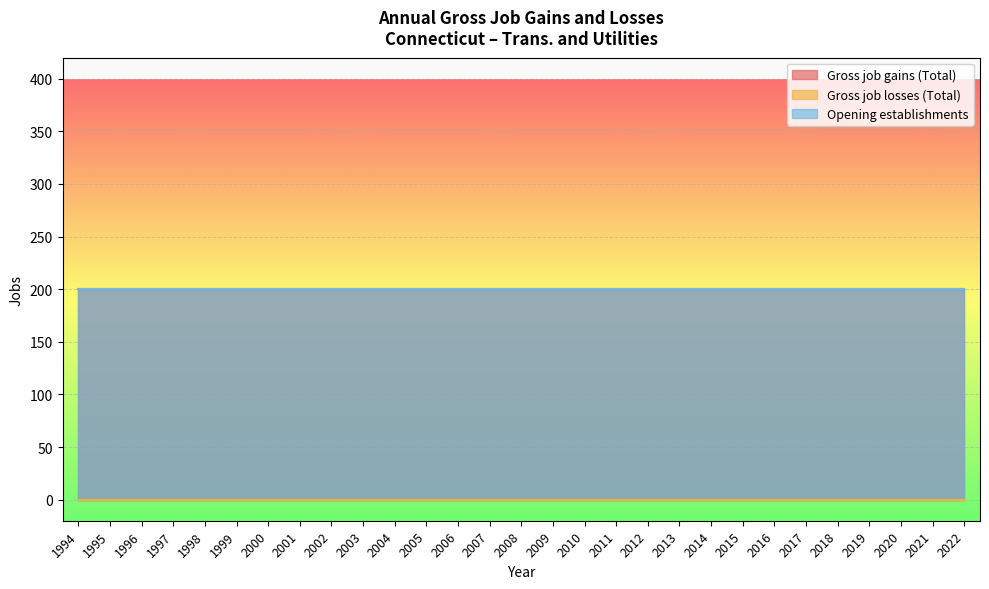

Reading left to right, what are all the values shown in this chart?

Gross job gains (Total): 1994=200	1995=200	1996=200	1997=200	1998=200	1999=200	2000=200	2001=200	2002=200	2003=200	2004=200	2005=200	2006=200	2007=200	2008=200	2009=200	2010=200	2011=200	2012=200	2013=200	2014=200	2015=200	2016=200	2017=200	2018=200	2019=200	2020=200	2021=200	2022=200
Gross job losses (Total): 1994=0	1995=0	1996=0	1997=0	1998=0	1999=0	2000=0	2001=0	2002=0	2003=0	2004=0	2005=0	2006=0	2007=0	2008=0	2009=0	2010=0	2011=0	2012=0	2013=0	2014=0	2015=0	2016=0	2017=0	2018=0	2019=0	2020=0	2021=0	2022=0
Opening establishments: 1994=200	1995=200	1996=200	1997=200	1998=200	1999=200	2000=200	2001=200	2002=200	2003=200	2004=200	2005=200	2006=200	2007=200	2008=200	2009=200	2010=200	2011=200	2012=200	2013=200	2014=200	2015=200	2016=200	2017=200	2018=200	2019=200	2020=200	2021=200	2022=200